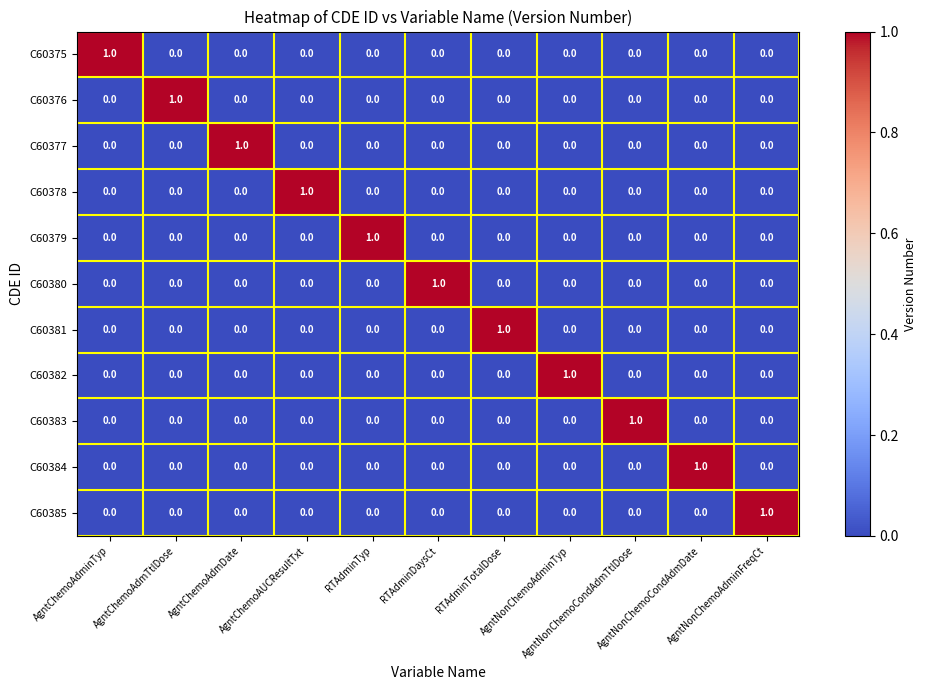

At how many categories does at least one series exceed 0?

11